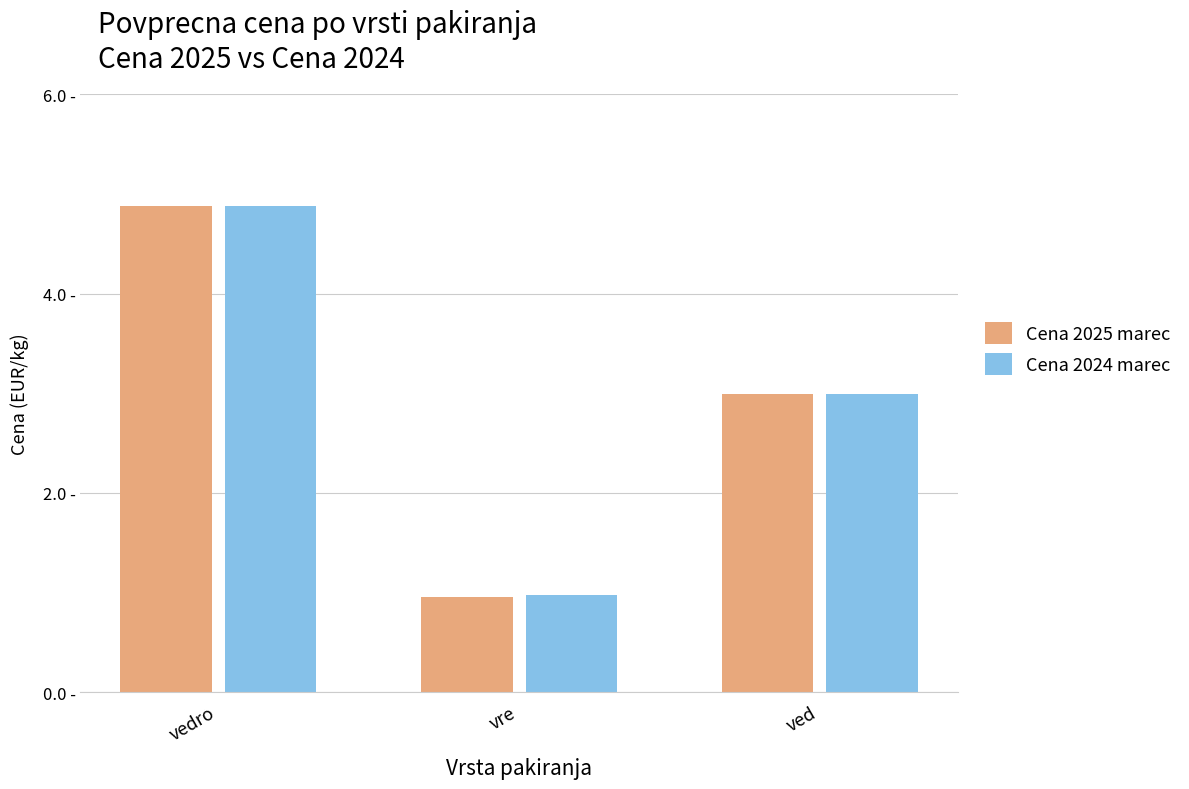

The value of Cena 2024 marec at vre is 1.0. True or false?

True